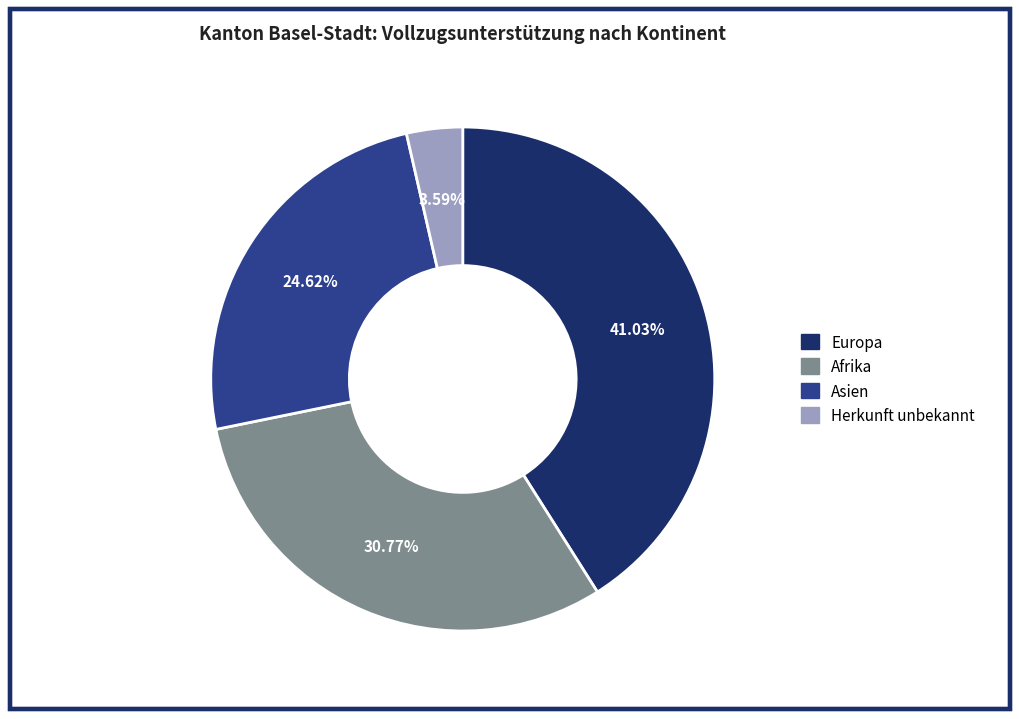

Does any single category account for the majority?

No